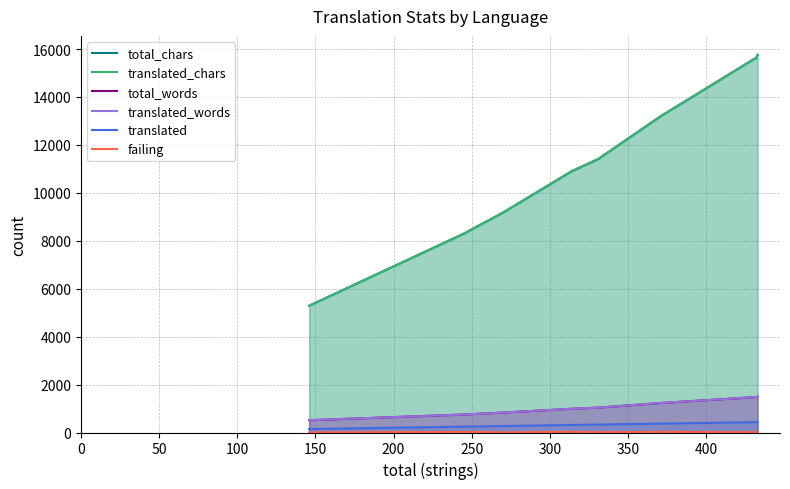

True or false: translated has more than 0 interior local peaks.

False